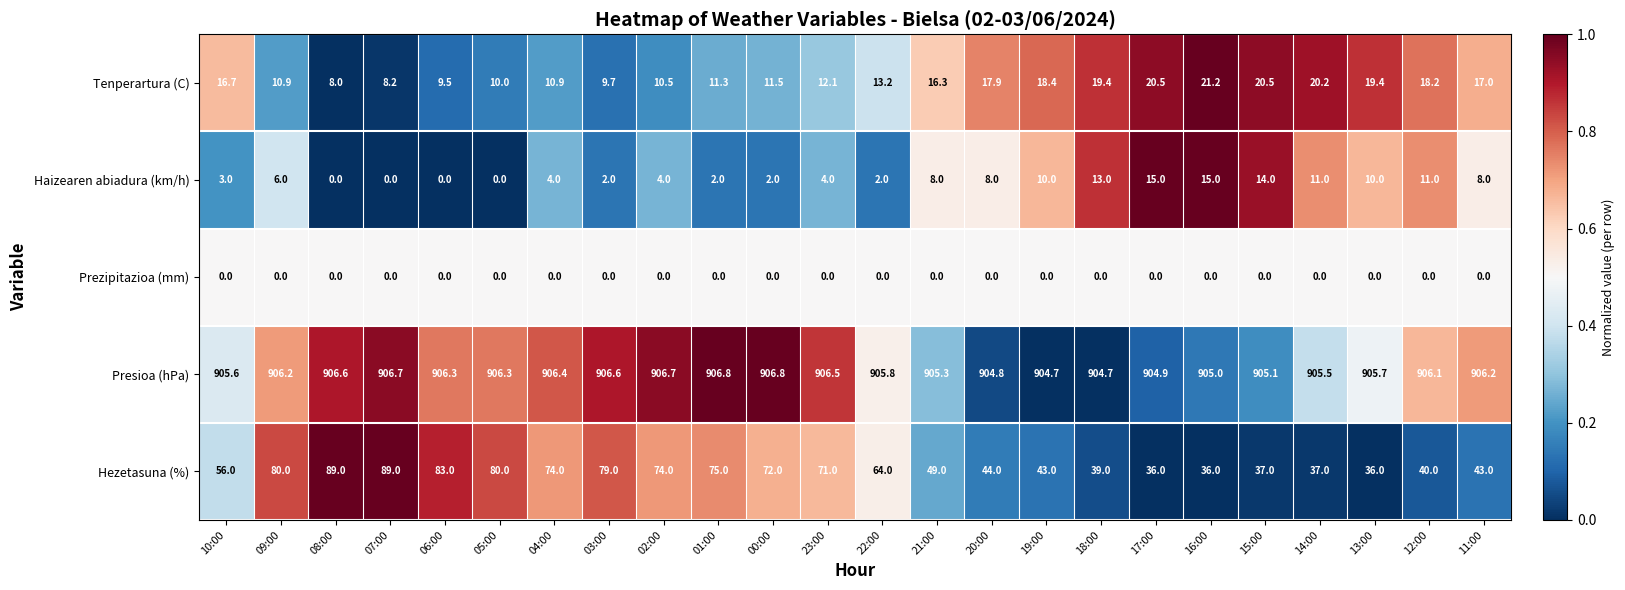

Is it true that Haizearen abiadura (km/h) equals 3.0 at 10:00?

True